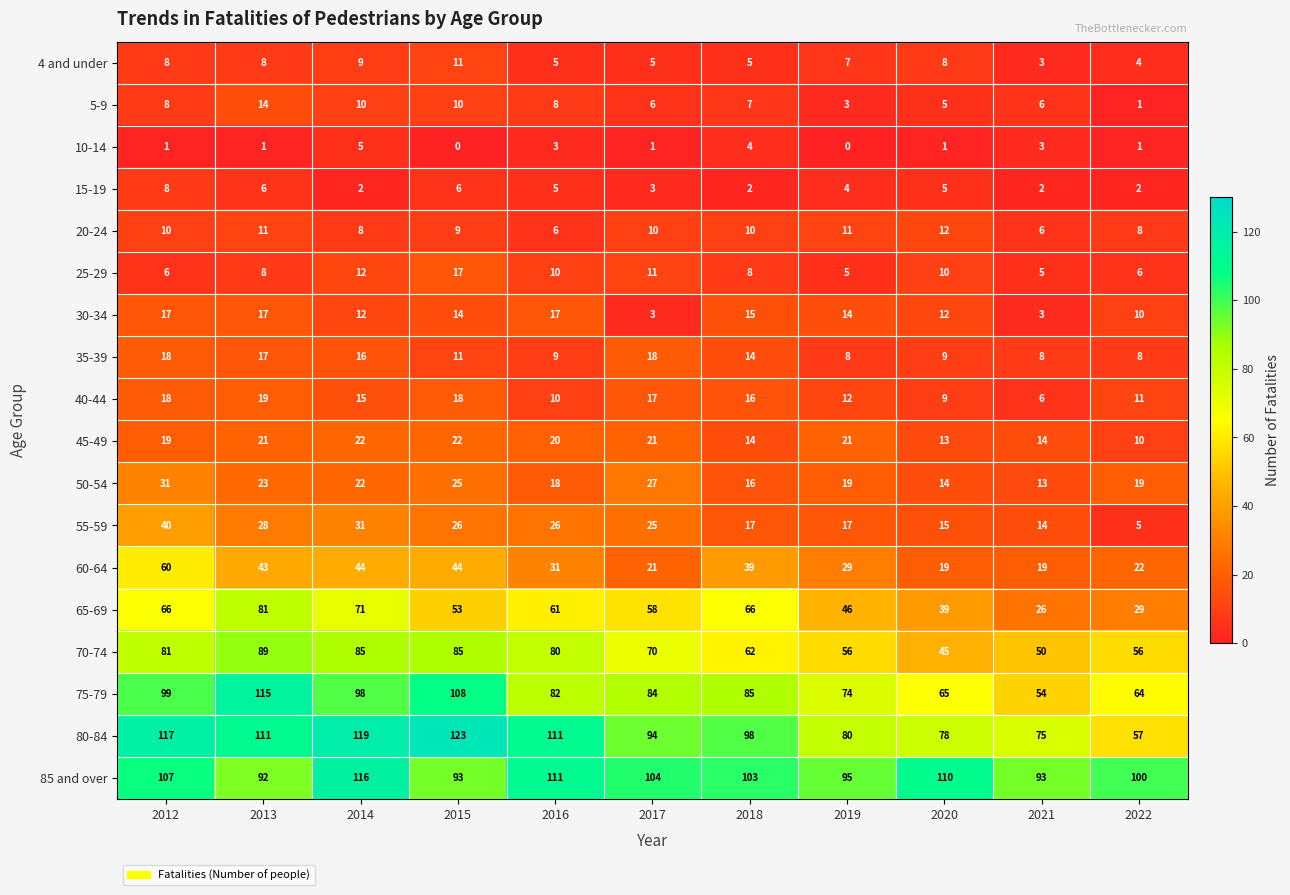

Which series changed the most between 2015 and 2020?

80-84